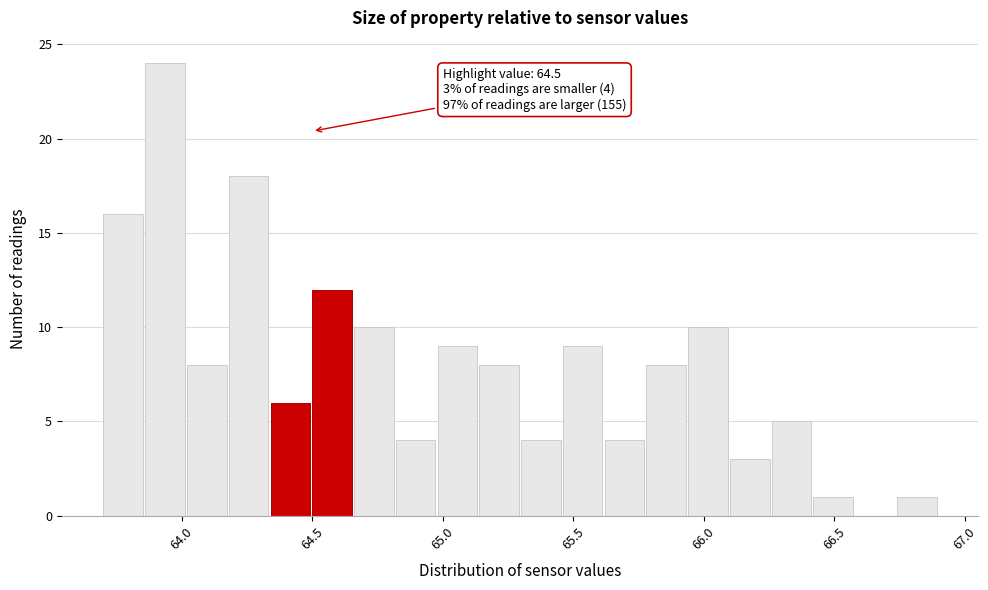

Around what value on the x-axis is the tallest bar? Give the approximate position of its centre, as read against the axis.

63.95